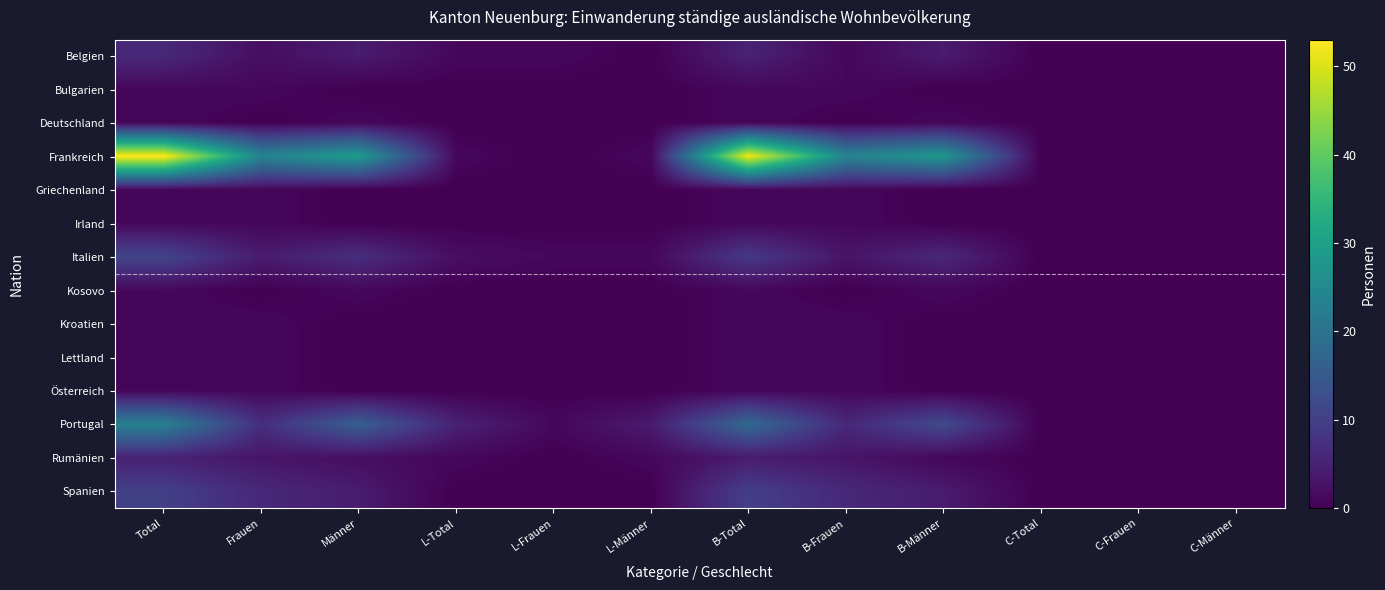

How many series are shown in this chart?

14